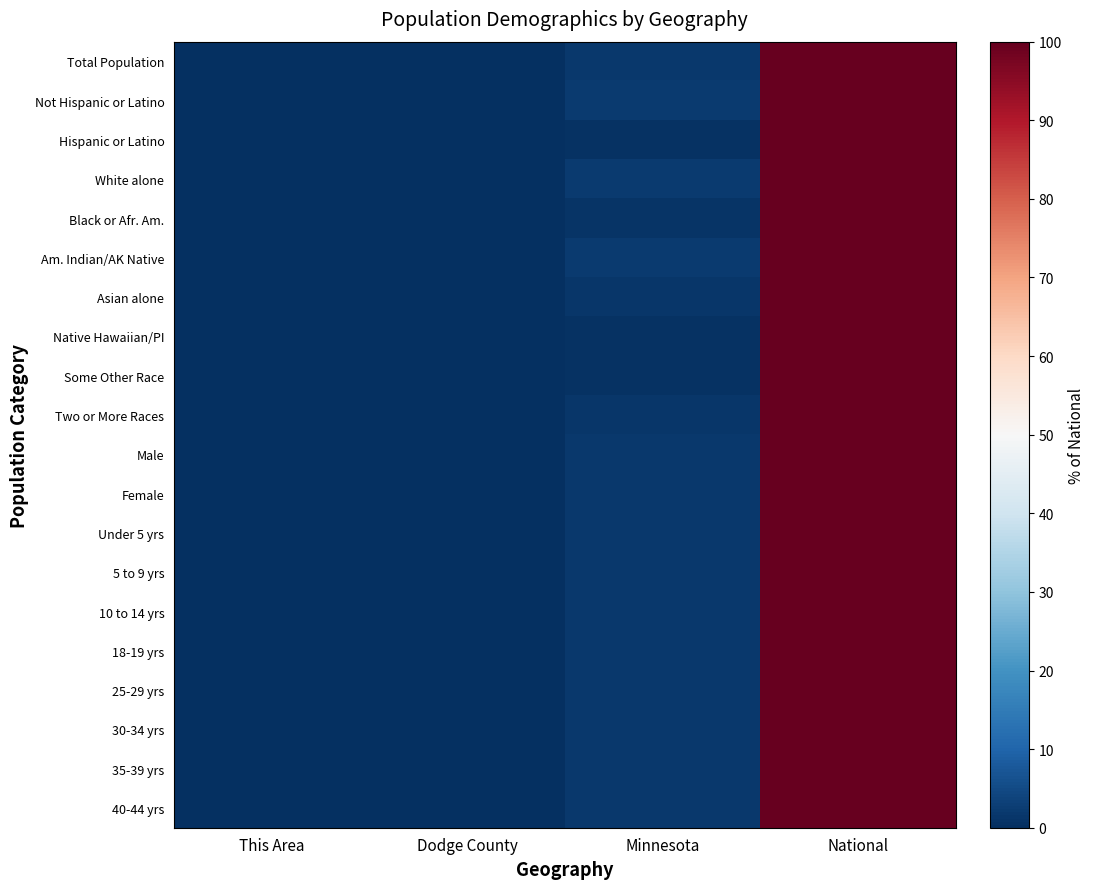

Rank the series at Dodge County from lowest to highest value.

Asian alone, Native Hawaiian/PI, Some Other Race, Hispanic or Latino, Am. Indian/AK Native, Two or More Races, 18-19 yrs, 25-29 yrs, Female, 30-34 yrs, Total Population, Male, 35-39 yrs, 40-44 yrs, Under 5 yrs, Not Hispanic or Latino, 10 to 14 yrs, 5 to 9 yrs, White alone, Black or Afr. Am.